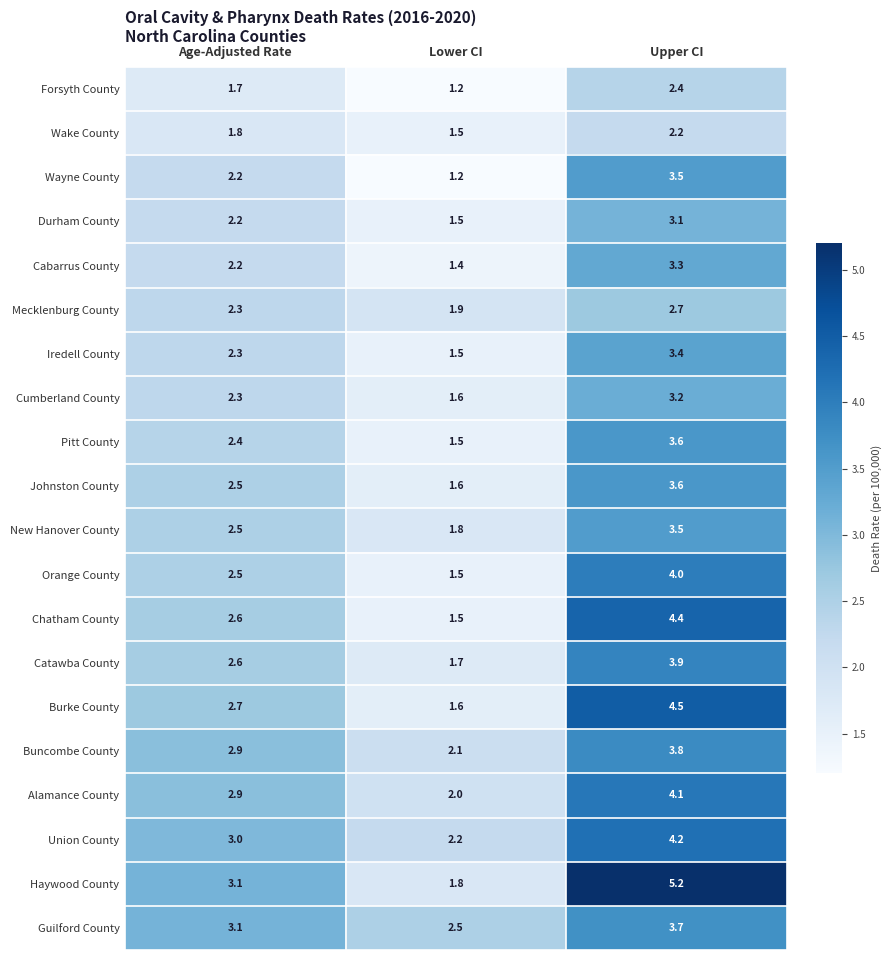

Which series has the widest spread of values?

Haywood County